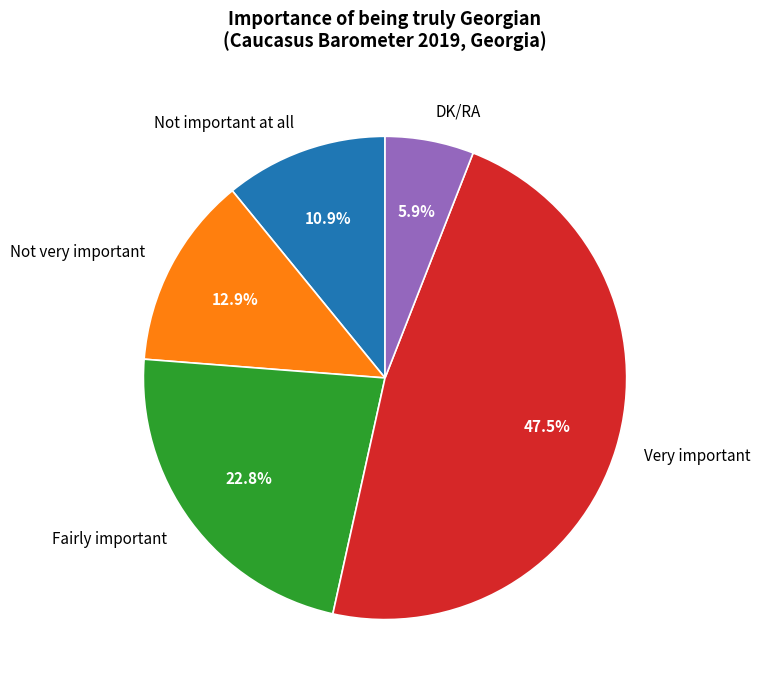

What percentage is NOT represented by Very important?

52.5%